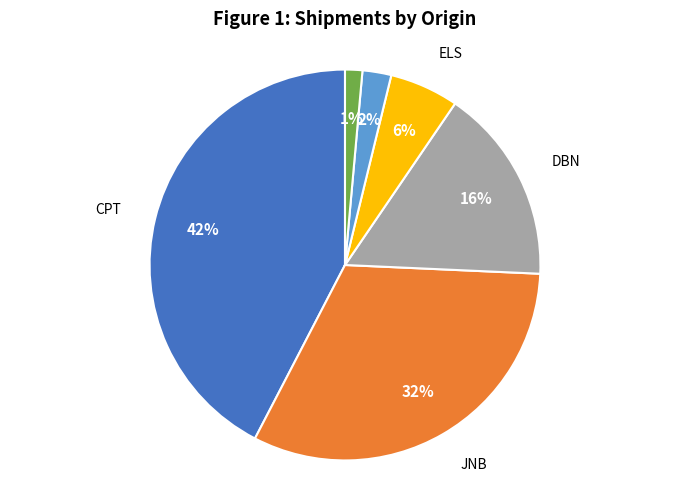

To the nearest percent, what is the difference between the largest and smallest slice percentages?

41%